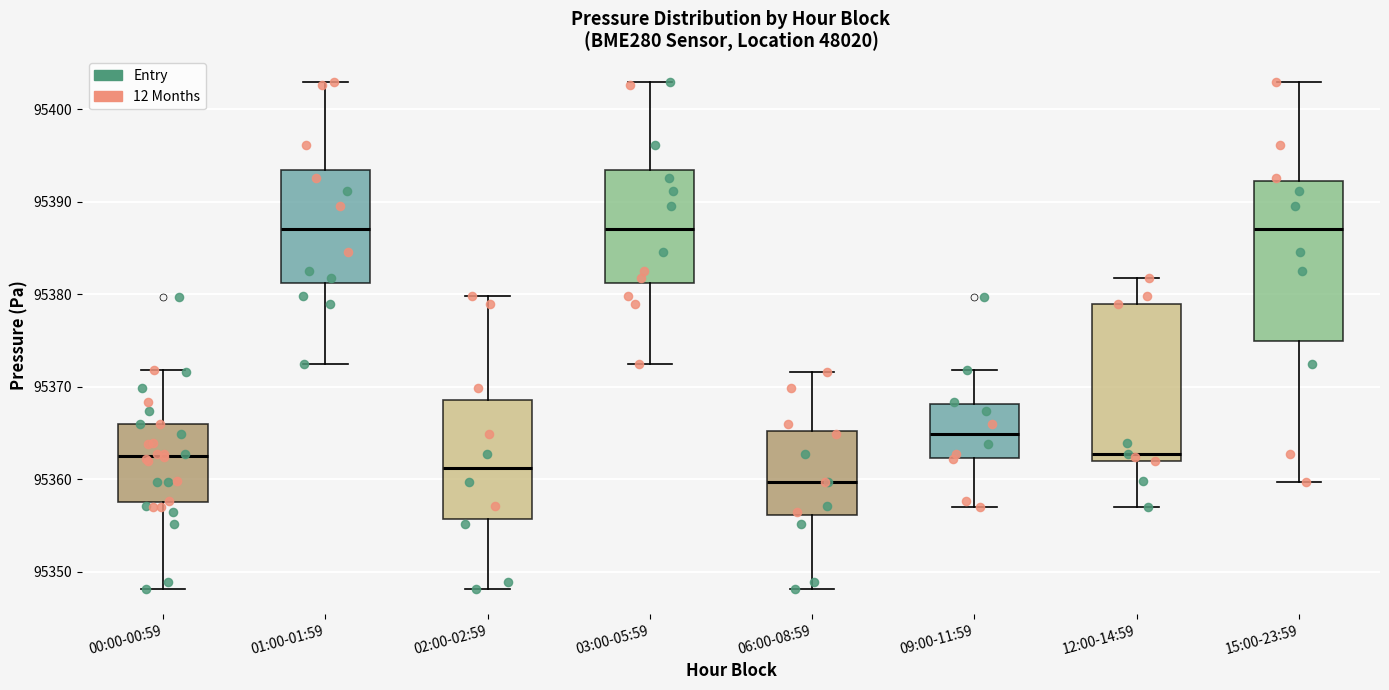

Where is the lower edge of the box for 09:00-11:59 on the y-axis? The values are not printed on the chart, so give them approximately, as read against the axis.

95362